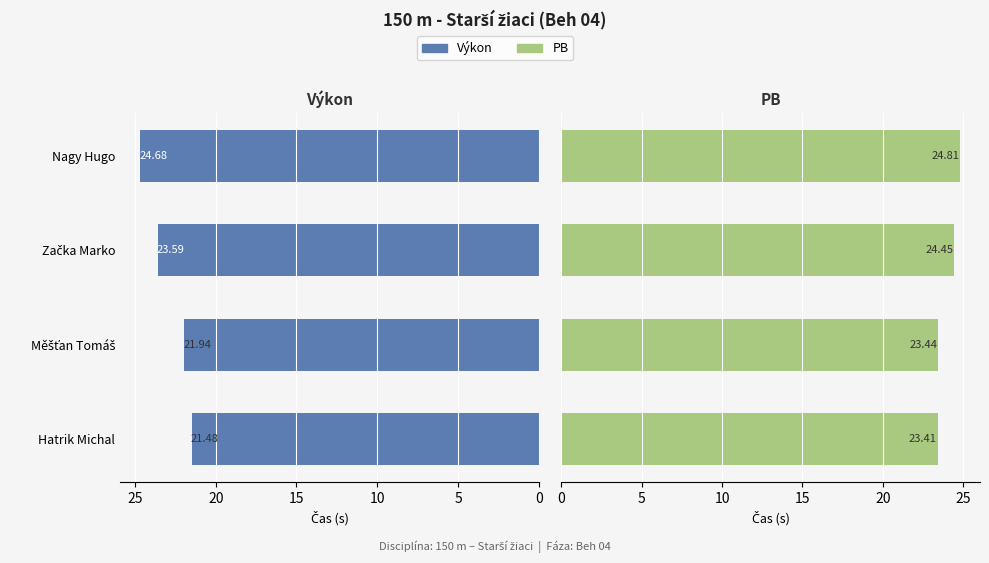

Are the bars grouped side by side (vs. stacked)?

Yes